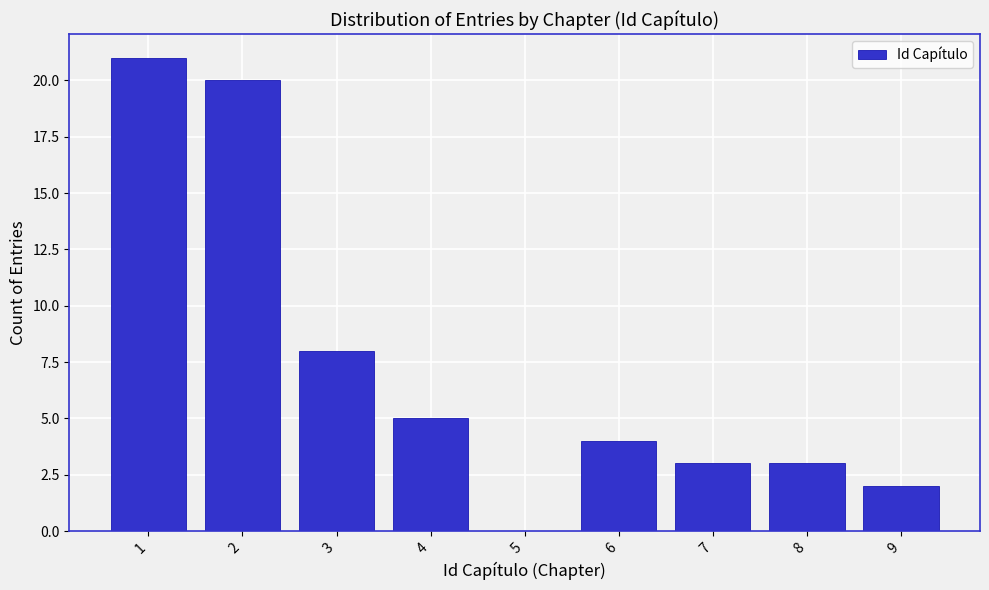

What is the height of the bar covering 2.5 to 3.5 on the x-axis? The values are not printed on the chart, so give them approximately, as read against the axis.

8